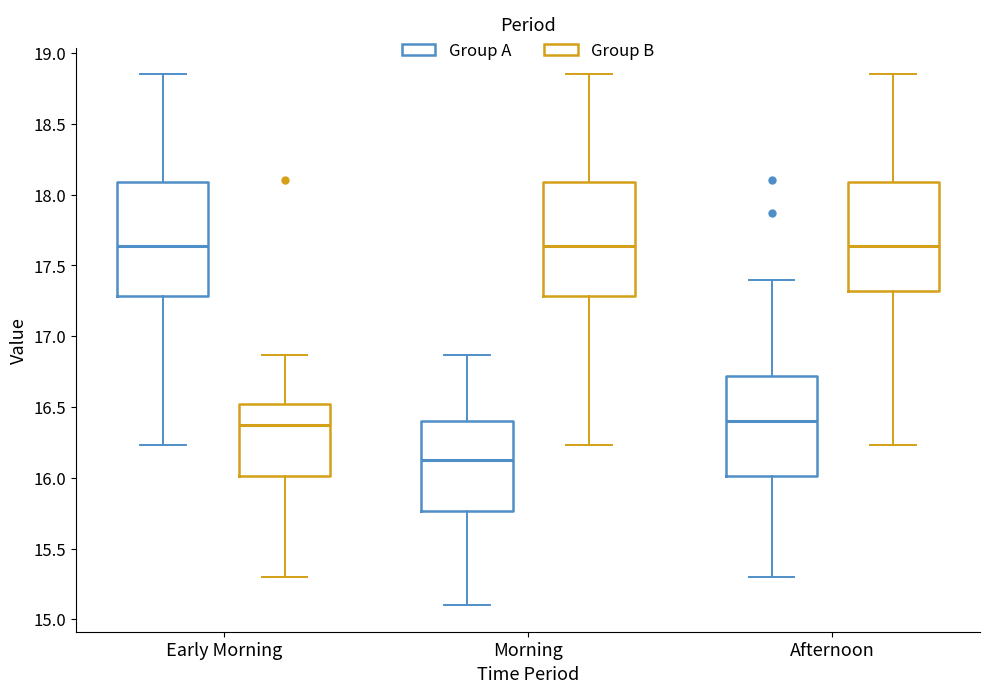

Reading left to right, transcribe this box plot: for each box, give where its median line is, the range the box spans, and where its two whiskers end, as read against the y-axis. The values are not printed on the chart, so give them approximately, as read against the axis.

Early Morning (Group A): median 17.65, box 17.30 to 18.10, whiskers 16.25 to 18.85
Early Morning (Group B): median 16.40, box 16.00 to 16.50, whiskers 15.30 to 16.85
Morning (Group A): median 16.15, box 15.75 to 16.40, whiskers 15.10 to 16.85
Morning (Group B): median 17.65, box 17.30 to 18.10, whiskers 16.25 to 18.85
Afternoon (Group A): median 16.40, box 16.00 to 16.70, whiskers 15.30 to 17.40
Afternoon (Group B): median 17.65, box 17.30 to 18.10, whiskers 16.25 to 18.85